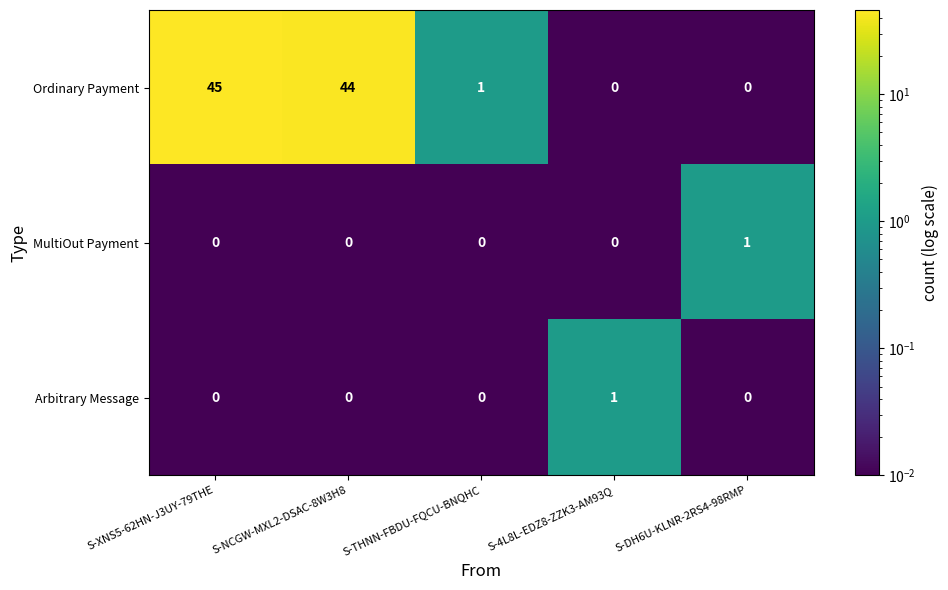

At which category is the sum across all series the highest?

S-XNS5-62HN-J3UY-79THE